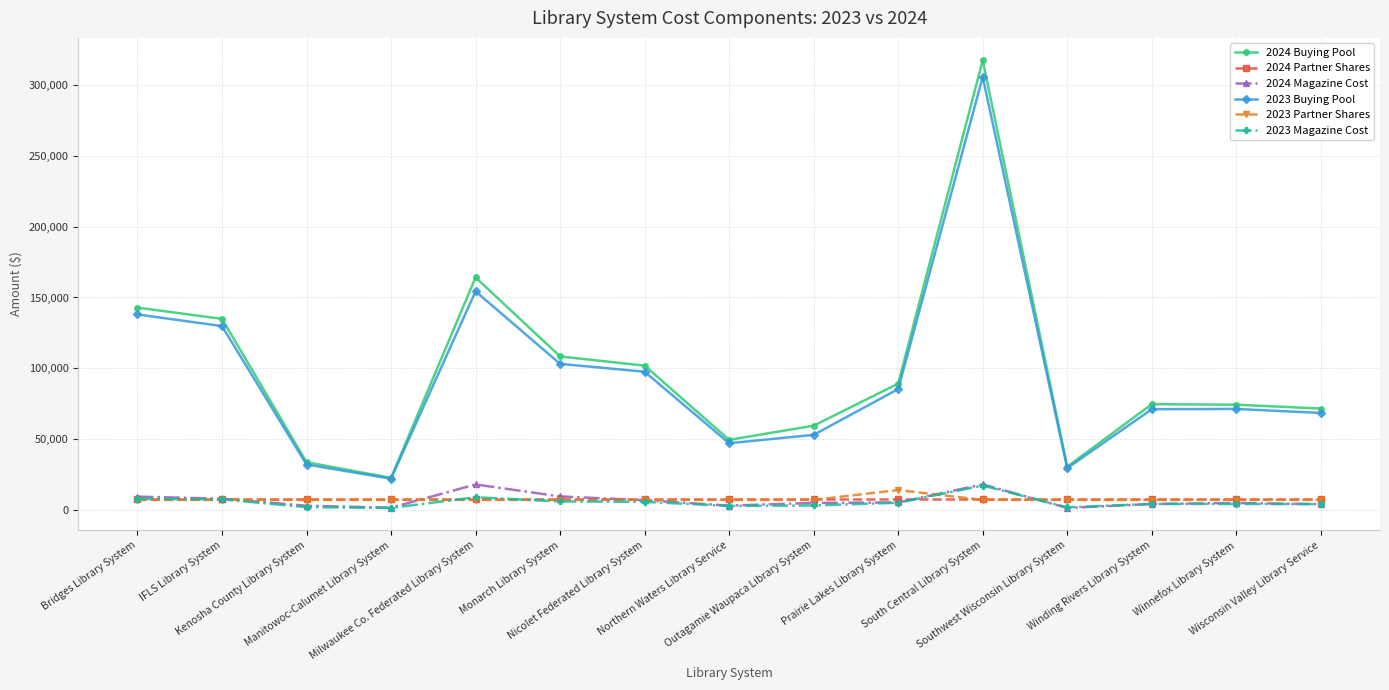

What is the total value across all series at Outagamie Waupaca Library System?

134942.3